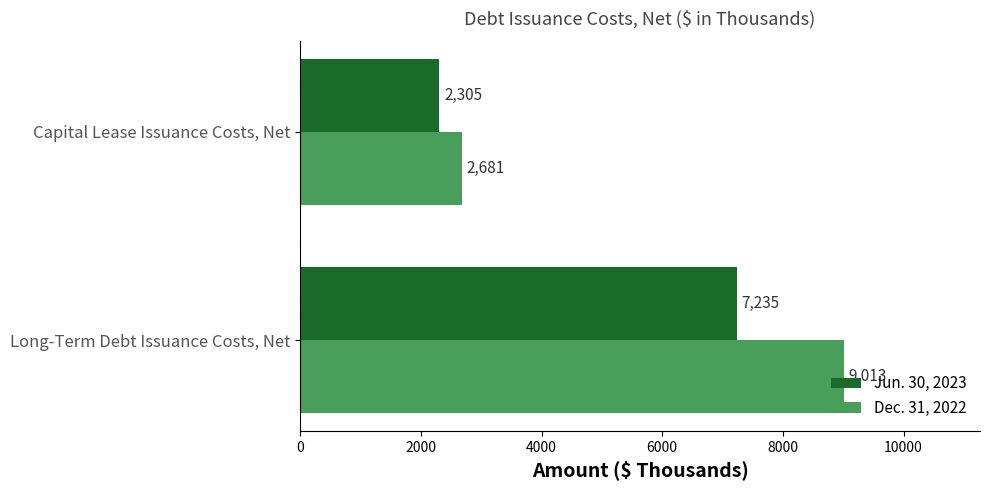

List the series in order of their peak value, highest first.

Dec. 31, 2022, Jun. 30, 2023